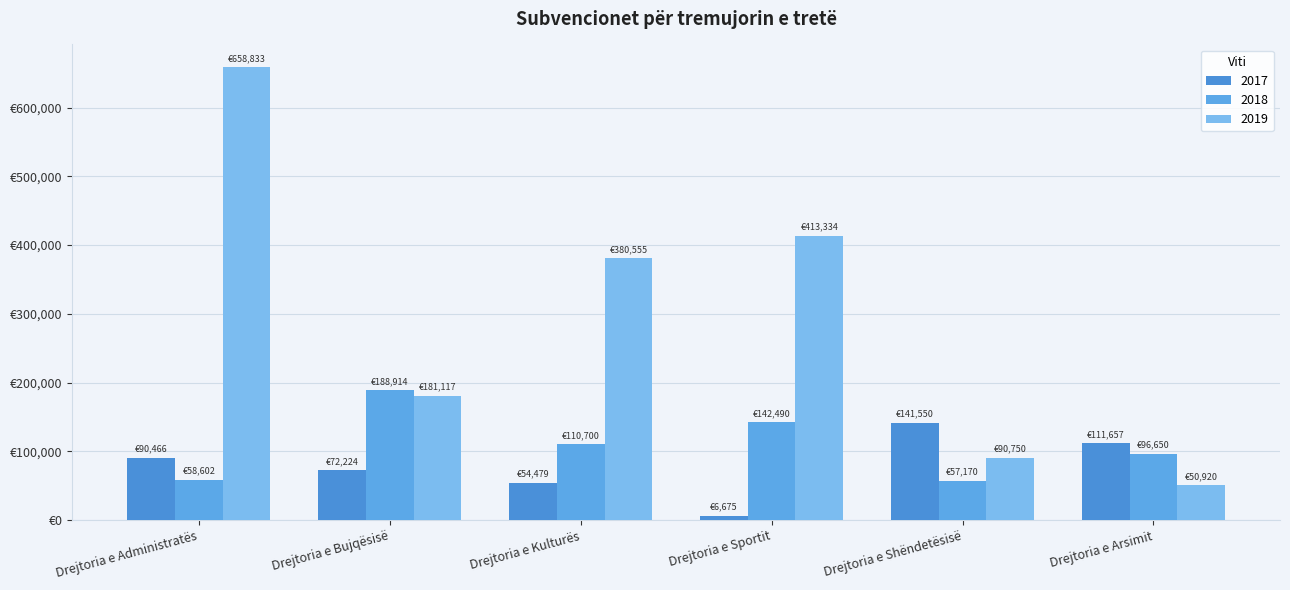

Reading right to left, extract all data points from this chart.

2017: Drejtoria e Arsimit=111657.0	Drejtoria e Shëndetësisë=141550.0	Drejtoria e Sportit=6675.0	Drejtoria e Kulturës=54479.0	Drejtoria e Bujqësisë=72224.1	Drejtoria e Administratës=90466.1
2018: Drejtoria e Arsimit=96650.0	Drejtoria e Shëndetësisë=57170.0	Drejtoria e Sportit=142490.0	Drejtoria e Kulturës=110700.0	Drejtoria e Bujqësisë=188914.0	Drejtoria e Administratës=58602.1
2019: Drejtoria e Arsimit=50920.0	Drejtoria e Shëndetësisë=90750.0	Drejtoria e Sportit=413333.5	Drejtoria e Kulturës=380555.0	Drejtoria e Bujqësisë=181116.8	Drejtoria e Administratës=658832.9